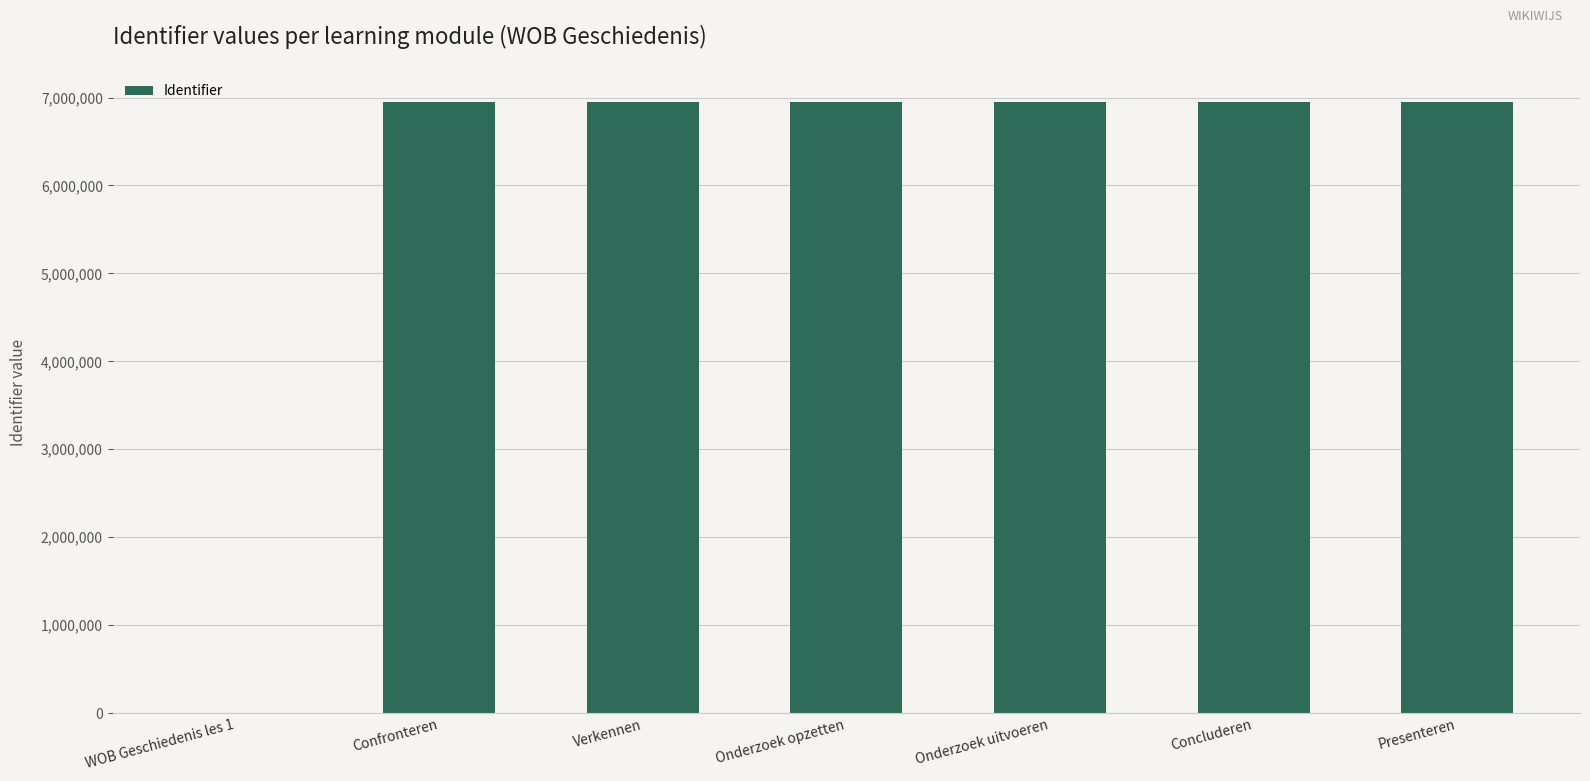

What is the greatest value displayed?

6944774